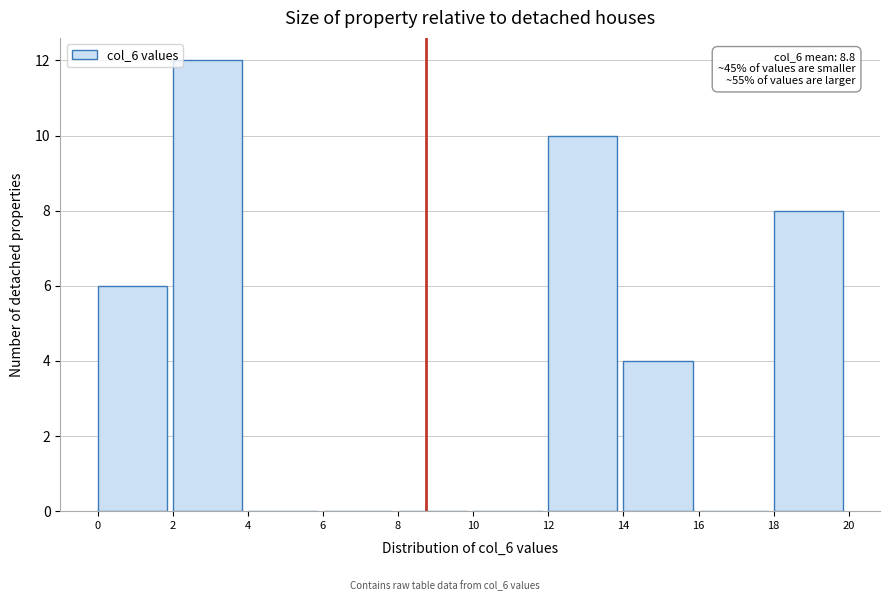

Which range on the x-axis has the tallest bar?

2 to 4